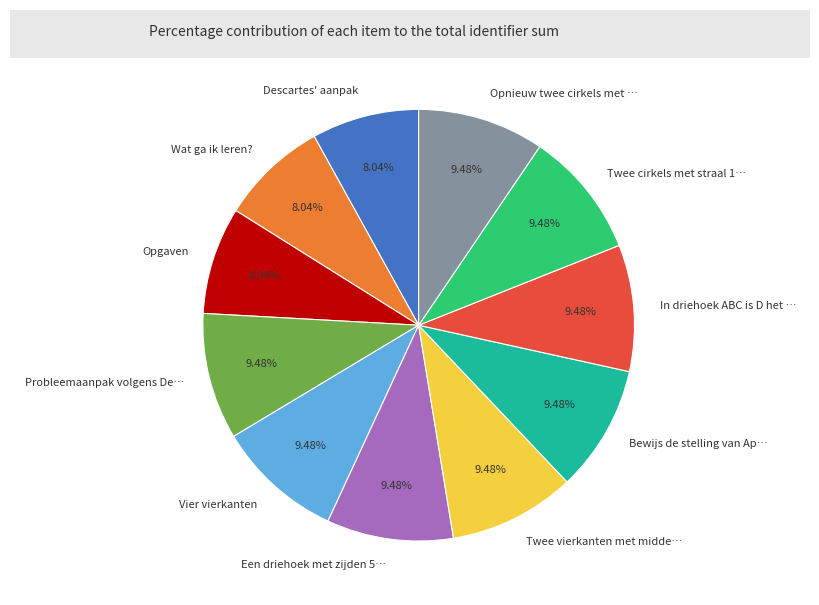

Do Descartes' aanpak and Twee cirkels met straal 1… together represent more than half of the pie?

No